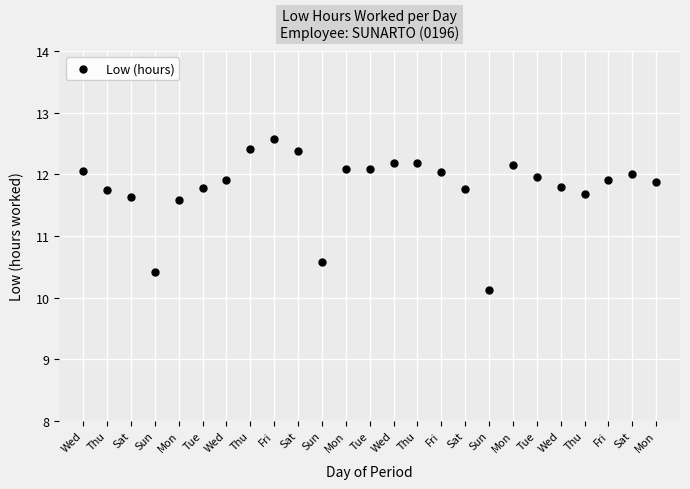

What Y value in the scatter plot is closest to 11?

10.6